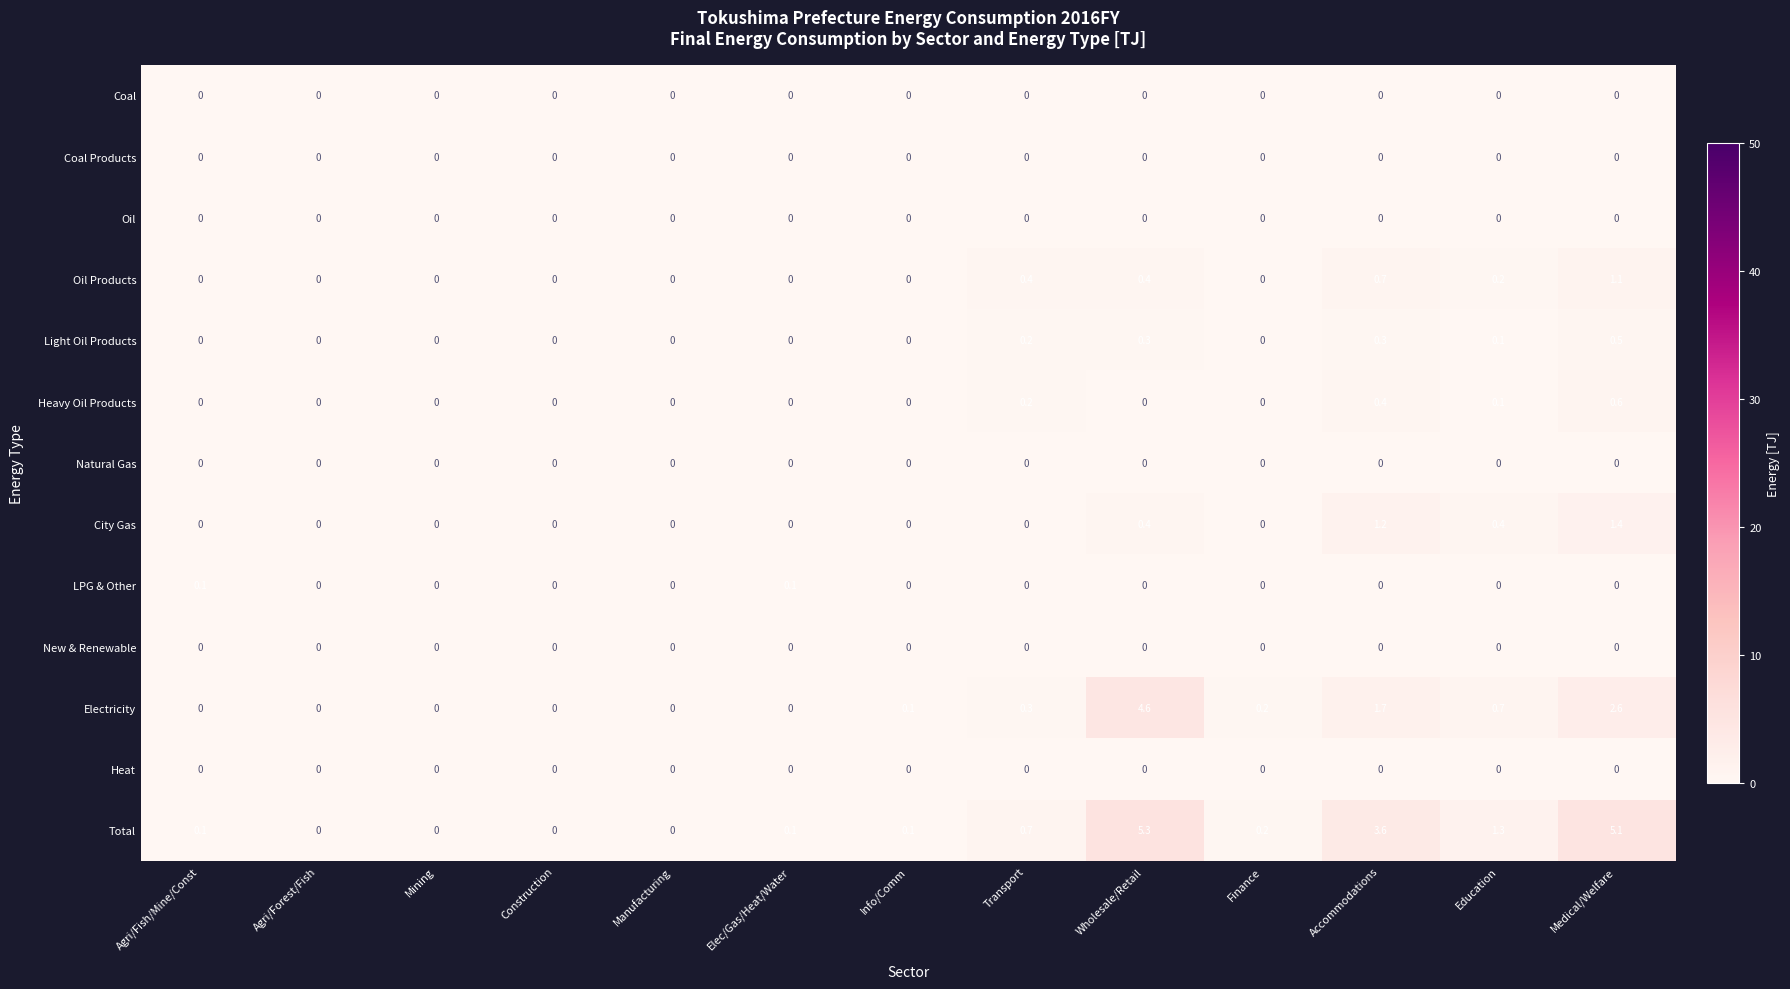

The Natural Gas series shows 0.0 at Manufacturing. True or false?

True